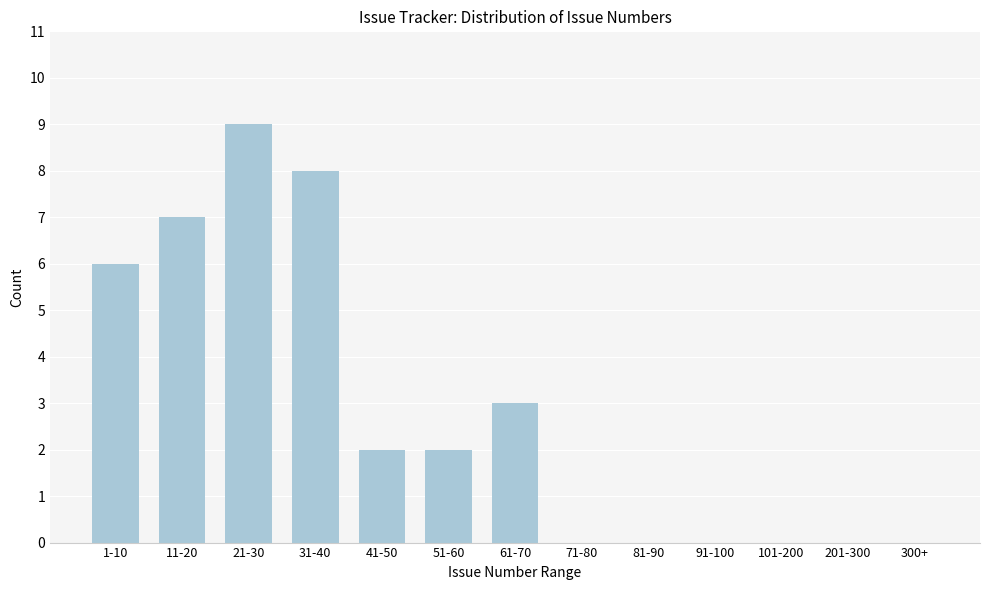

Reading right to left, what are all the values shown in this chart?

300+=0	201-300=0	101-200=0	91-100=0	81-90=0	71-80=0	61-70=3	51-60=2	41-50=2	31-40=8	21-30=9	11-20=7	1-10=6